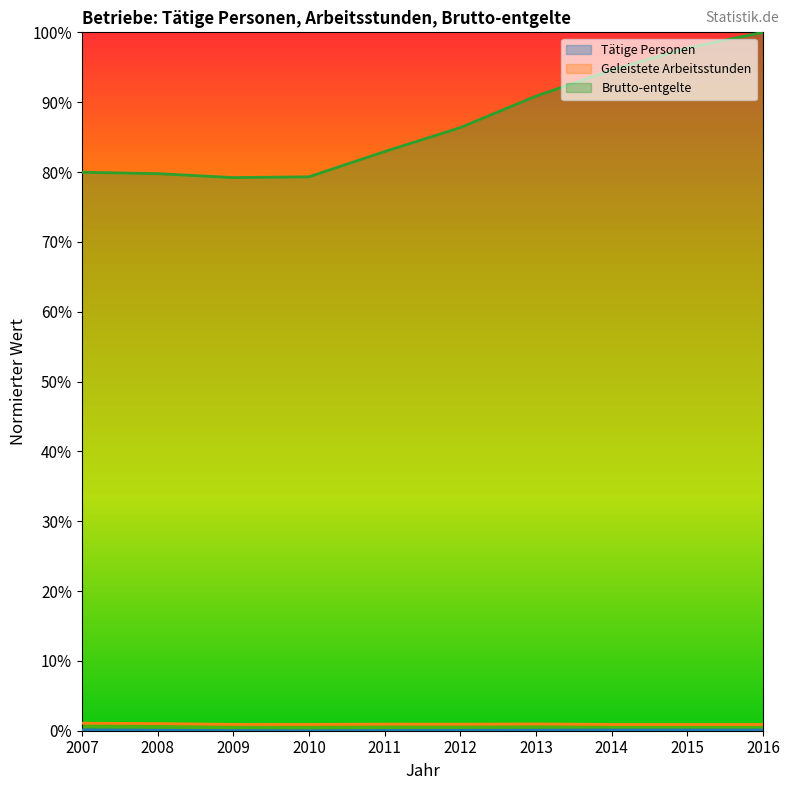

Reading right to left, transcribe all the data shown in this chart.

Tätige Personen: 0.0	0.0	0.0	0.0	0.0	0.0	0.0	0.0	0.0	0.0
Geleistete Arbeitsstunden: 0.0	0.0	0.0	0.0	0.0	0.0	0.0	0.0	0.0	0.0
Brutto-entgelte: 1.0	1.0	0.9	0.9	0.9	0.8	0.8	0.8	0.8	0.8